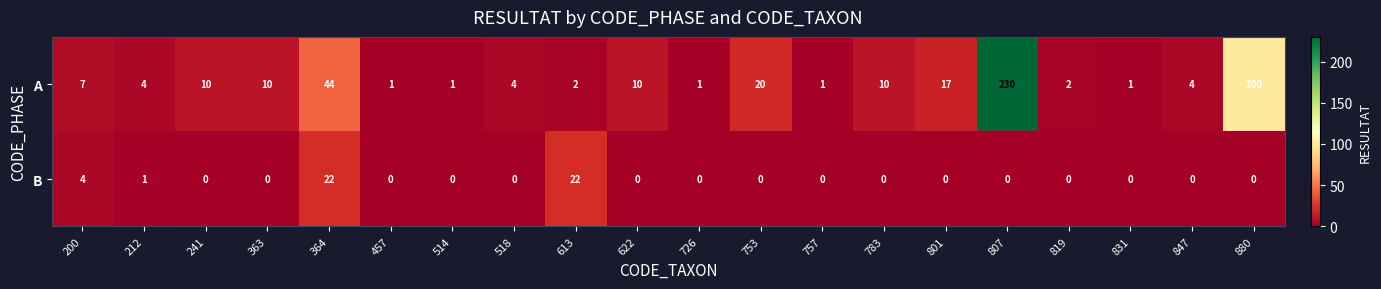

What is the difference between the A values at 880 and 819?

98